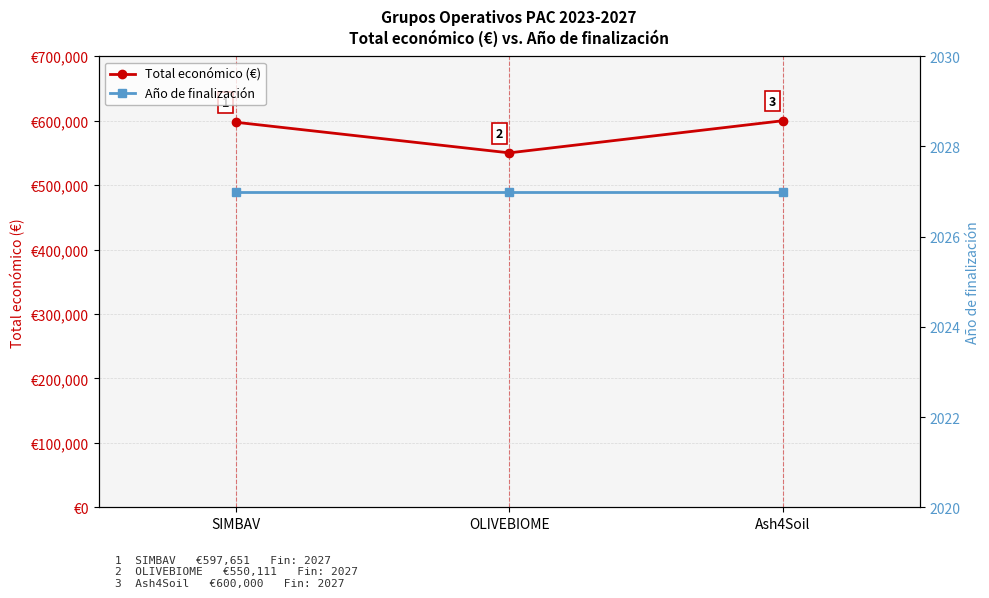

Rank the series at SIMBAV from highest to lowest value.

Total económico (€), Año de finalización